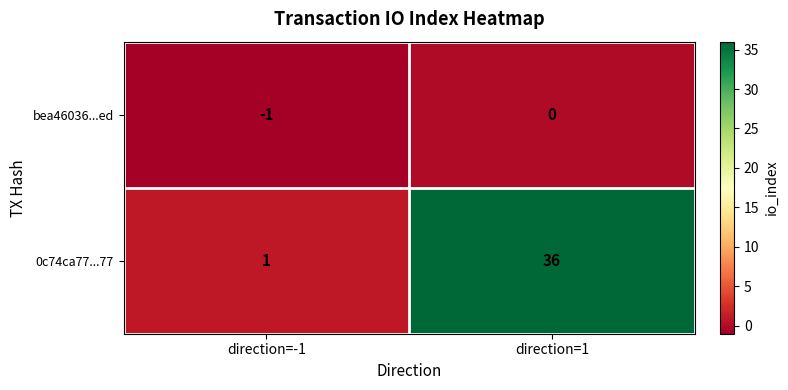

At which category does the chart reach its minimum across all series?

direction=-1